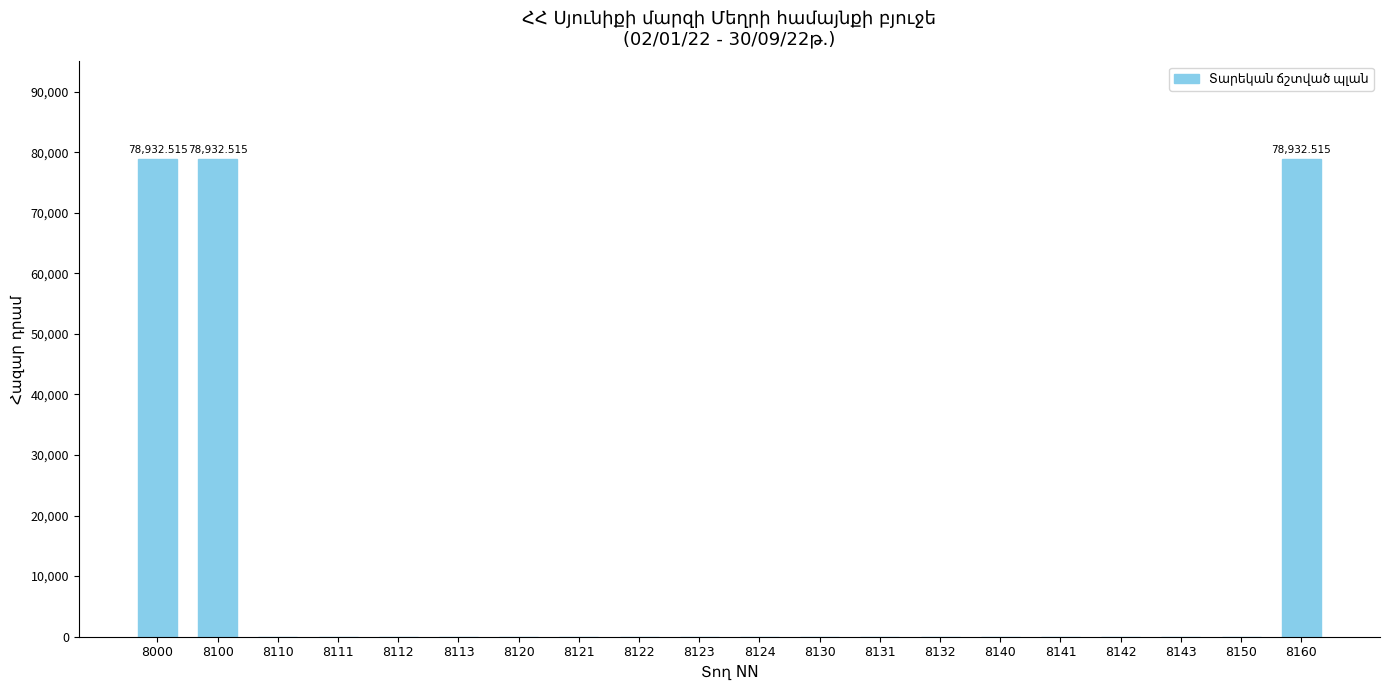

Are the bars grouped side by side (vs. stacked)?

No